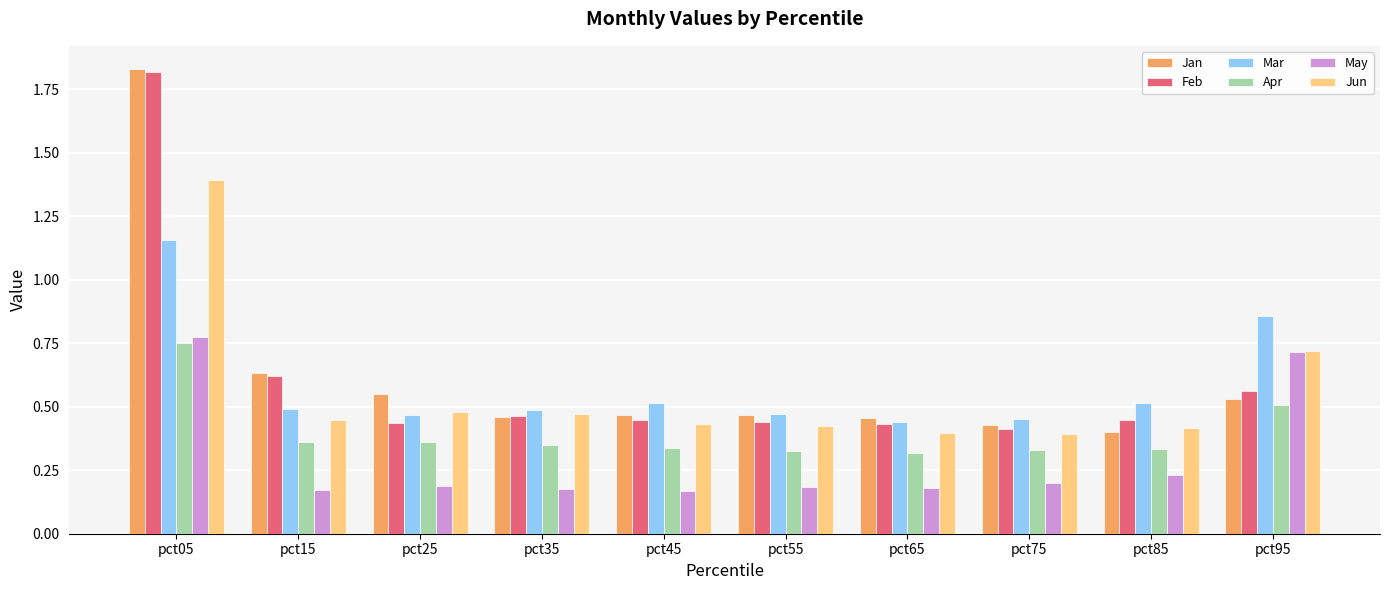

What is the sum of the Jun values at pct25 and pct35?

1.0